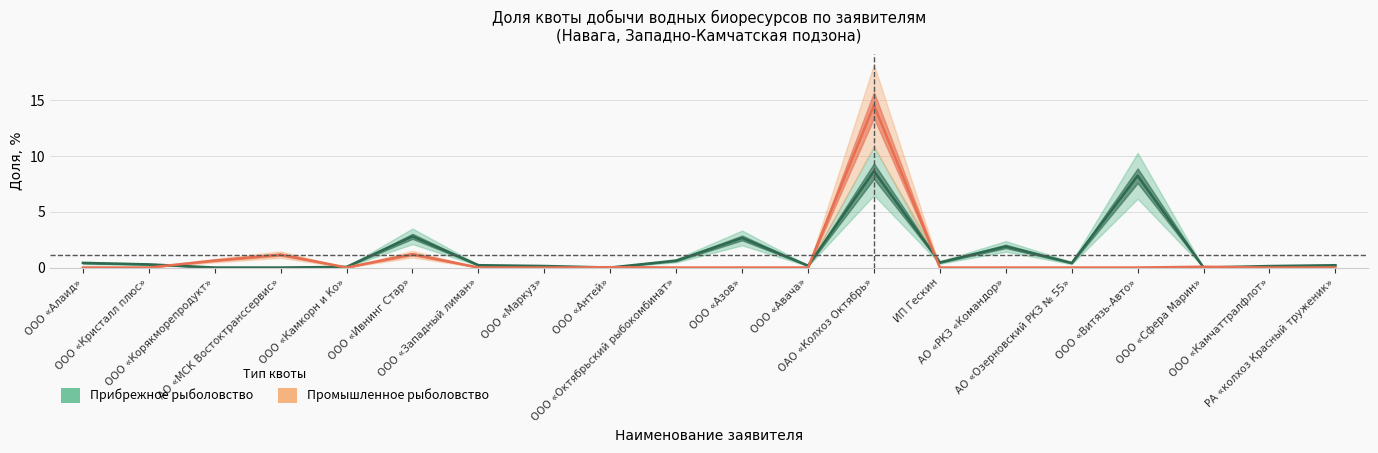

How many interior local peaks does the Промышленное рыболовство series have?

5